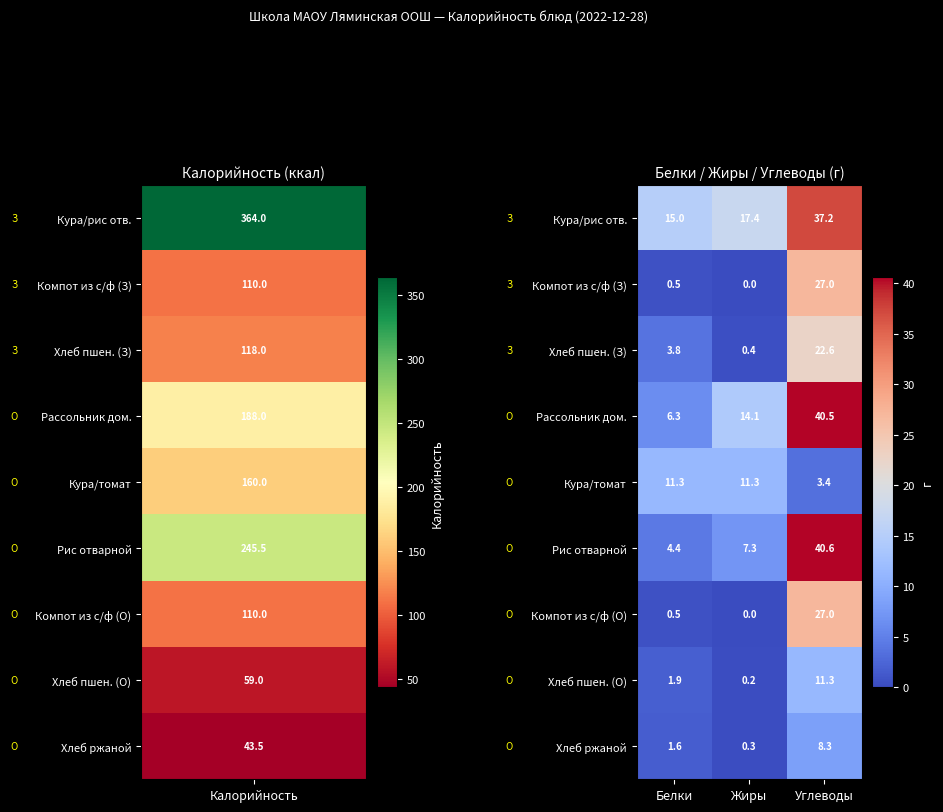

Which label corresponds to the smallest value in the chart?

Жиры